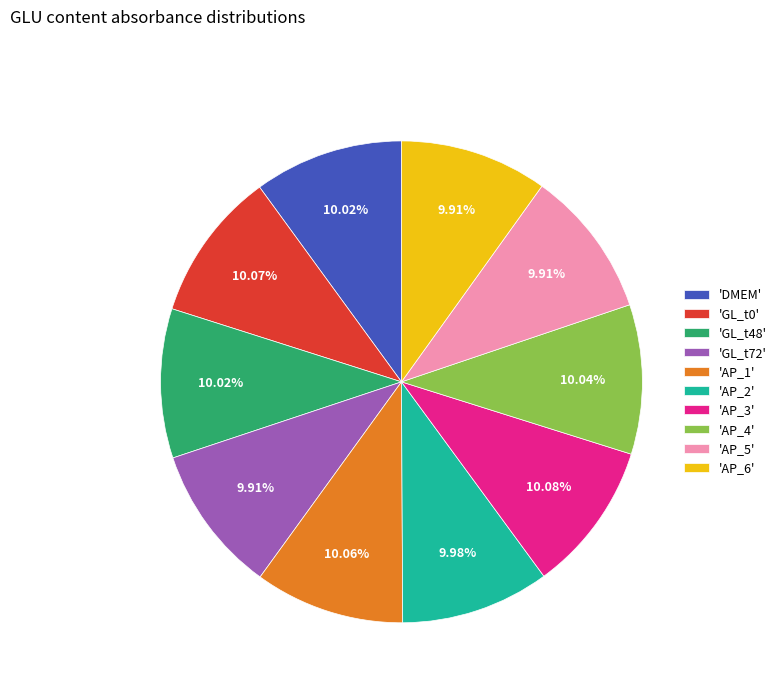

What is the ratio of the value at 'GL_t72' to the value at 'AP_3'?

1.0